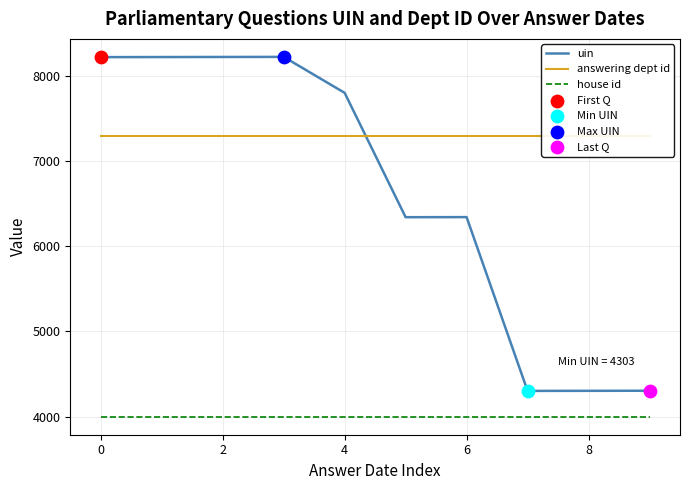

True or false: uin and house id cross at least once.

False